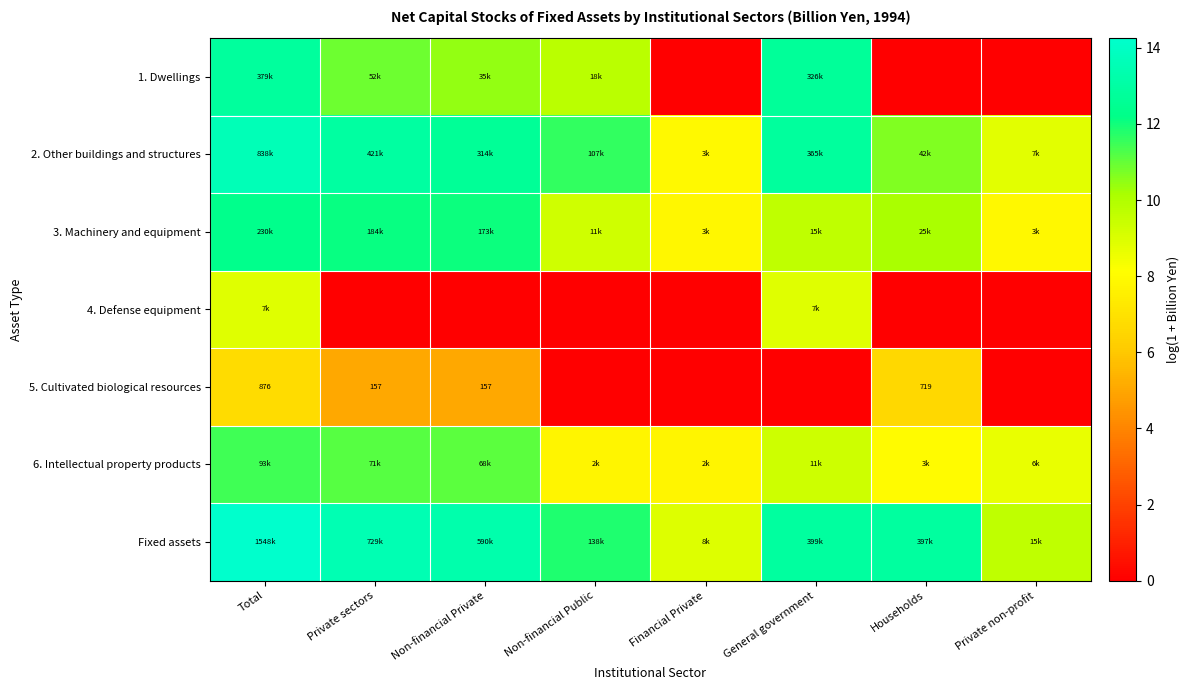

The value of 2. Other buildings and structures at Households is 14.8. True or false?

False